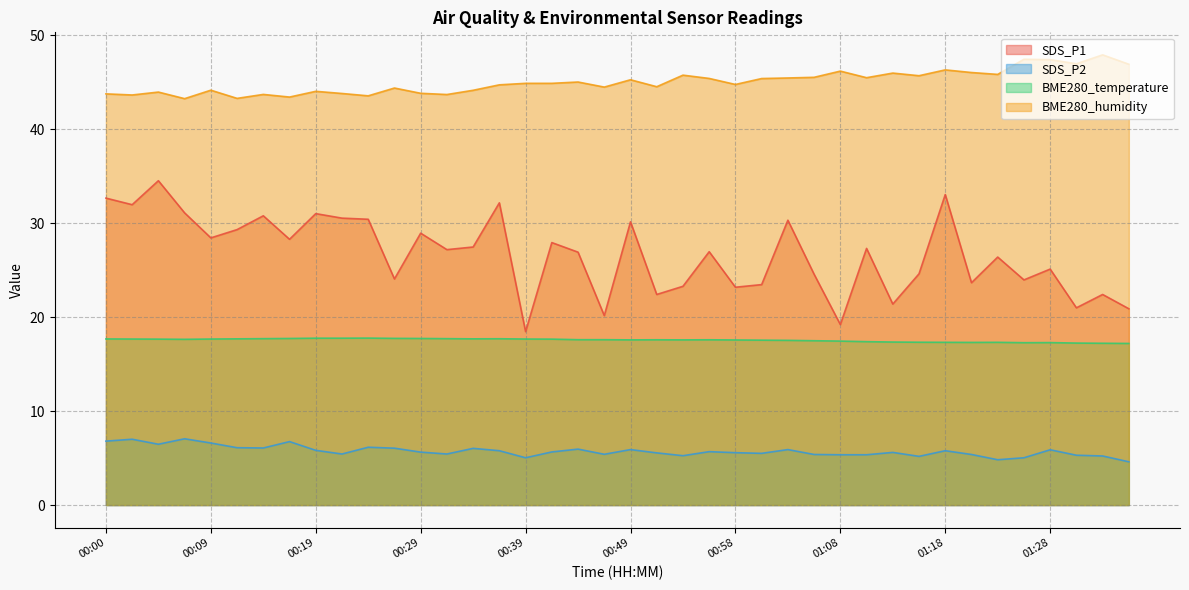

Is it true that SDS_P1 equals 30.8 at 00:14?

True